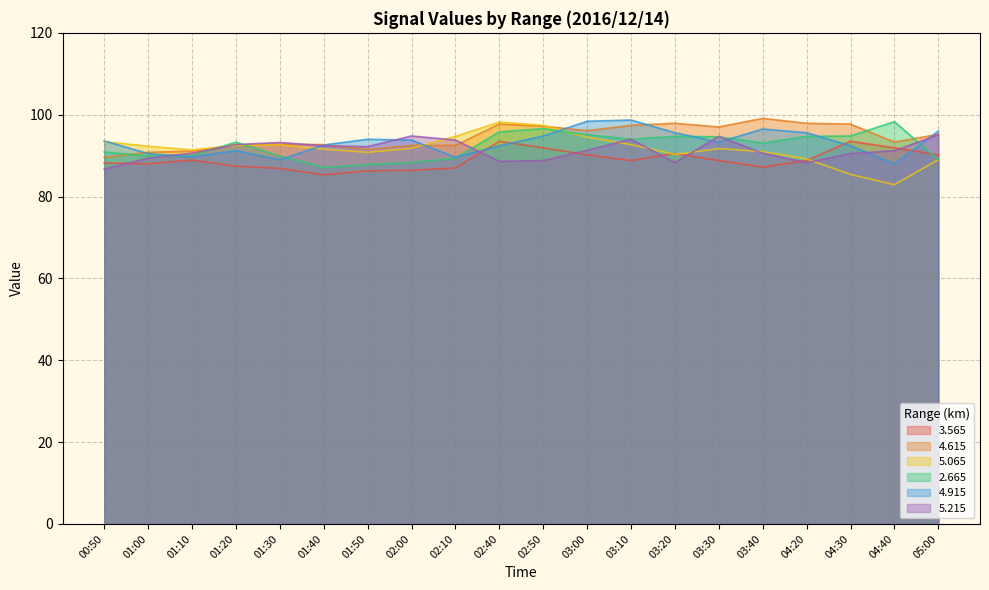

The value of 5.215 at 04:40 is 48.1. True or false?

False